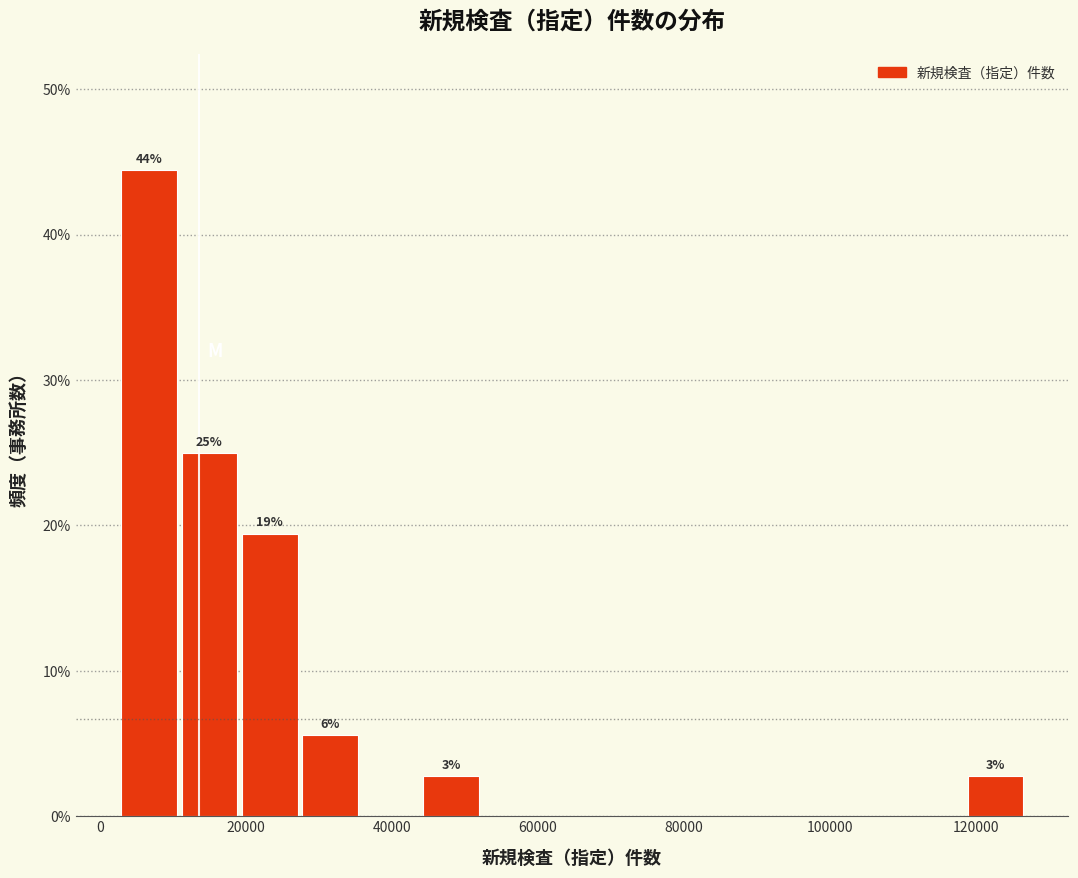

Which range on the x-axis has the tallest bar?

2000 to 12000